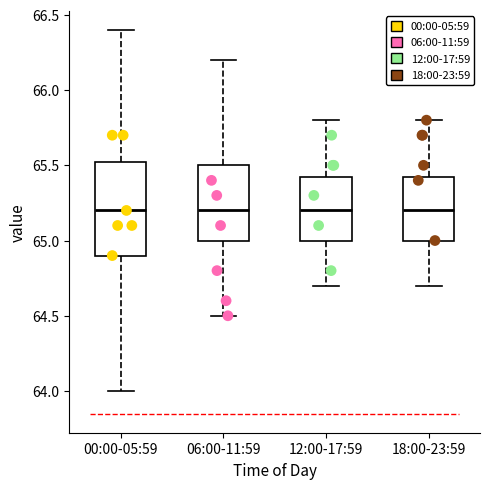

Reading left to right, transcribe this box plot: for each box, give where its median line is, the range the box spans, and where its two whiskers end, as read against the y-axis. The values are not printed on the chart, so give them approximately, as read against the axis.

00:00-05:59: median 65.20, box 64.90 to 65.55, whiskers 64.00 to 66.40
06:00-11:59: median 65.20, box 65.00 to 65.50, whiskers 64.50 to 66.20
12:00-17:59: median 65.20, box 65.00 to 65.45, whiskers 64.70 to 65.80
18:00-23:59: median 65.20, box 65.00 to 65.45, whiskers 64.70 to 65.80